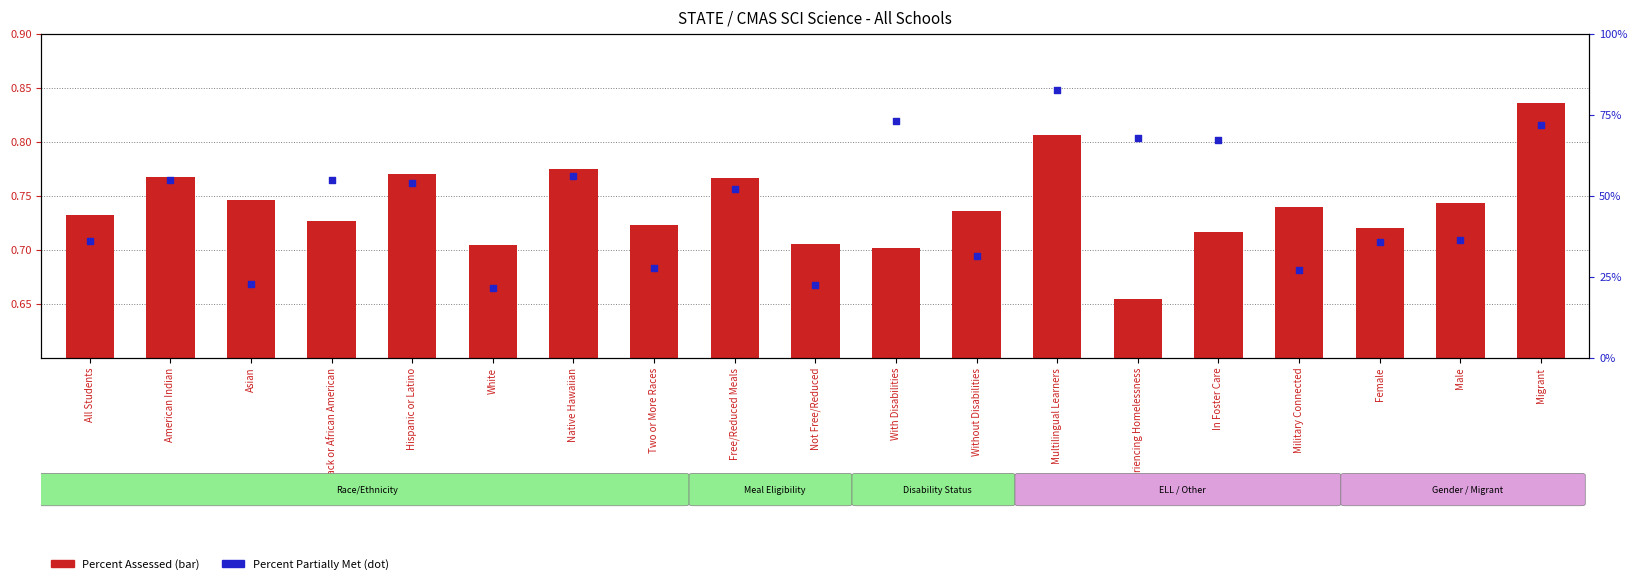

Which series has the largest total across all categories?

Percent Assessed